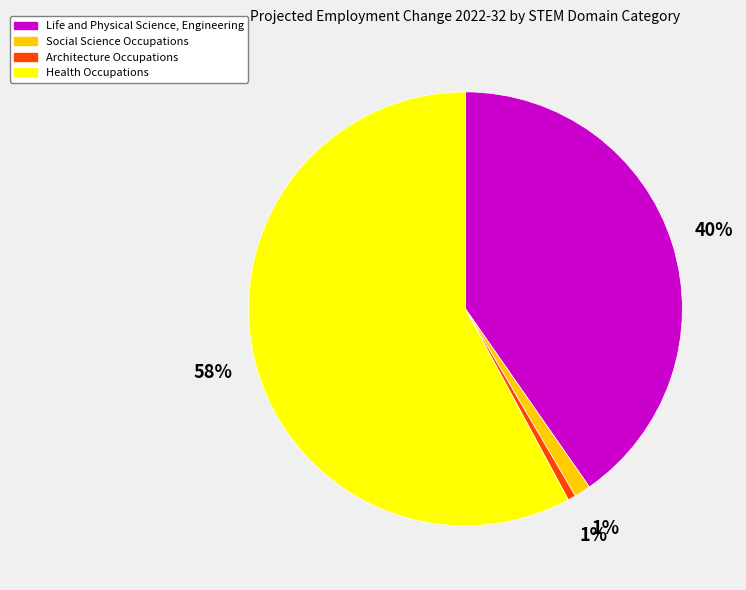

What is the majority slice?

Health Occupations